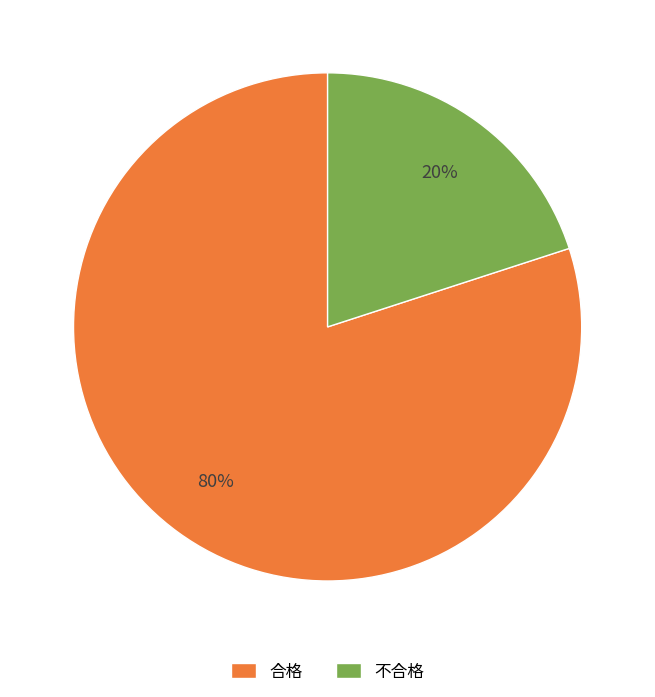

Is it true that 不合格 is 25% of the pie?

False